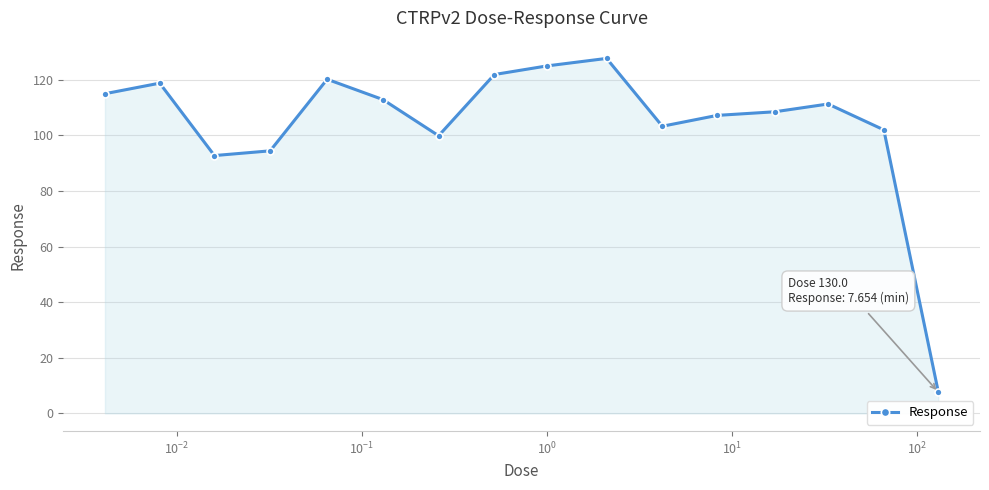

What is the sum of all values?

1668.5